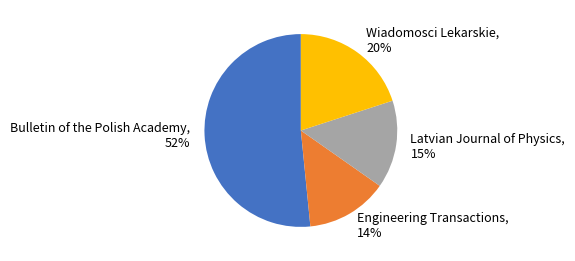

Approximately how many times larger is the value at Wiadomosci Lekarskie compared to Bulletin of the Polish Academy?

0.4